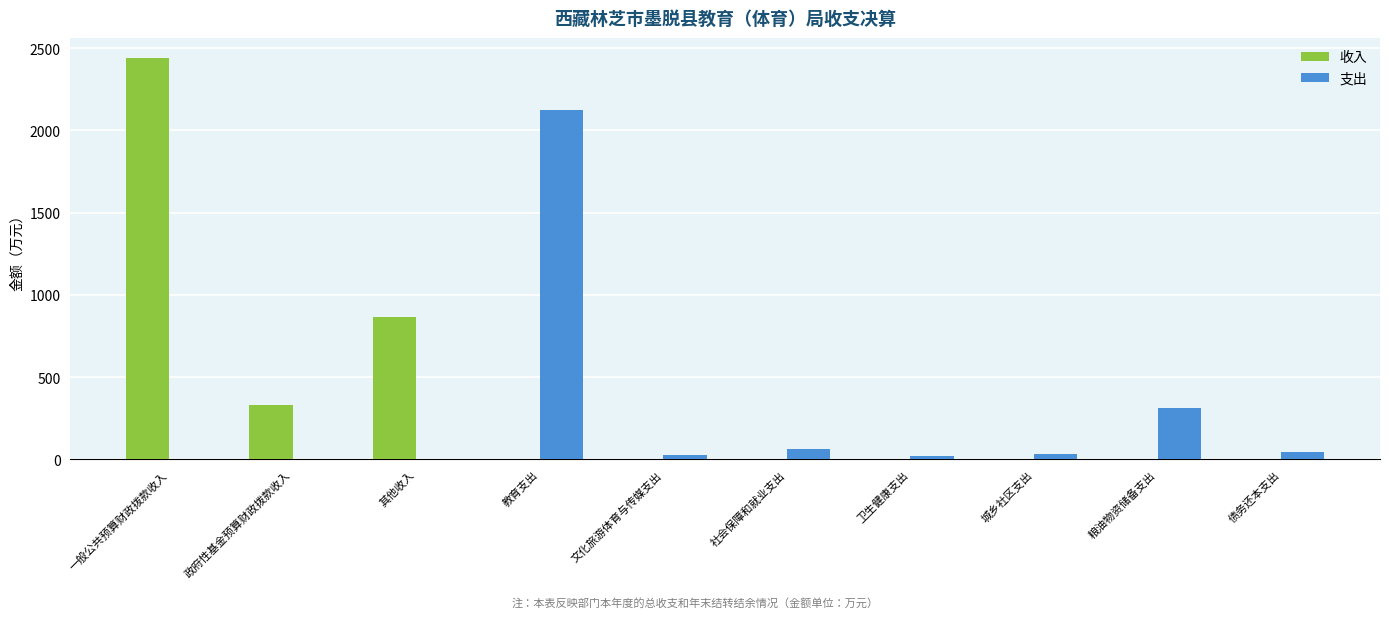

Are the bars grouped side by side (vs. stacked)?

Yes